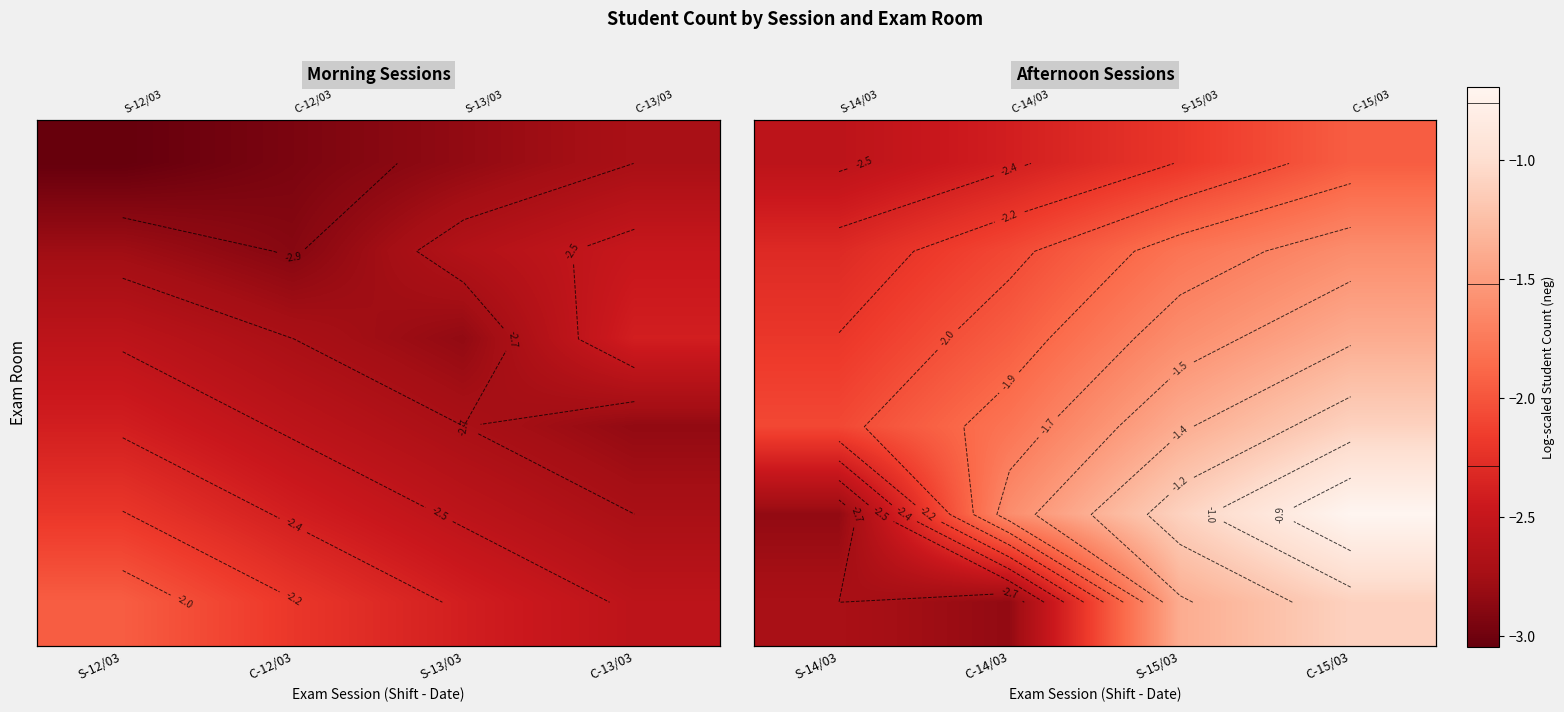

Between S-14/03 and C-14/03, which is larger?

C-14/03